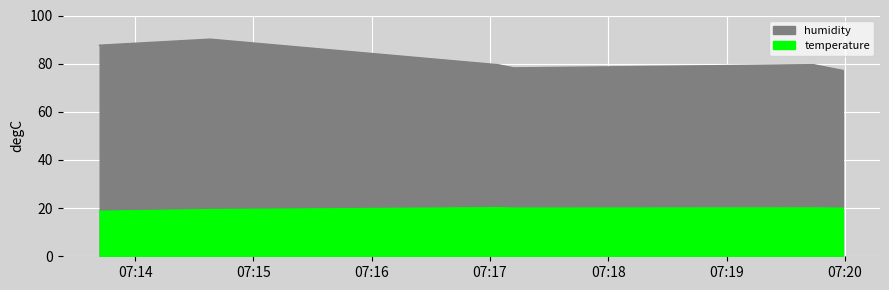

How many lines are shown in the chart?

2